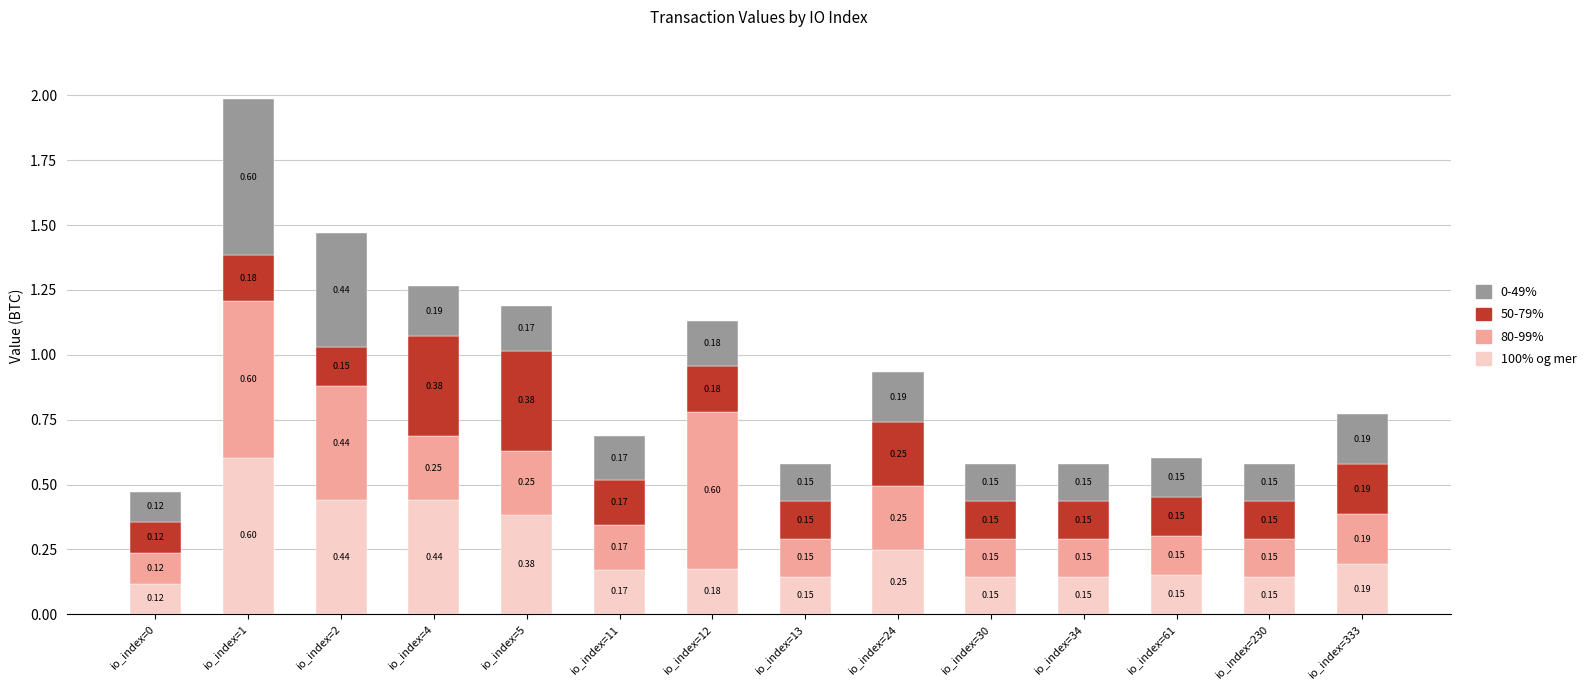

At which category is the sum across all series the highest?

io_index=1